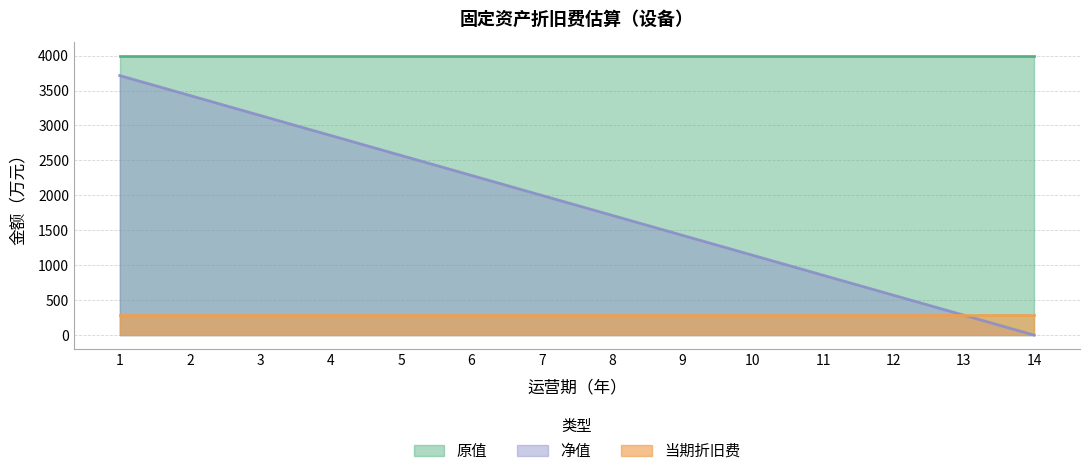

List the series in order of their peak value, highest first.

原值, 净值, 当期折旧费